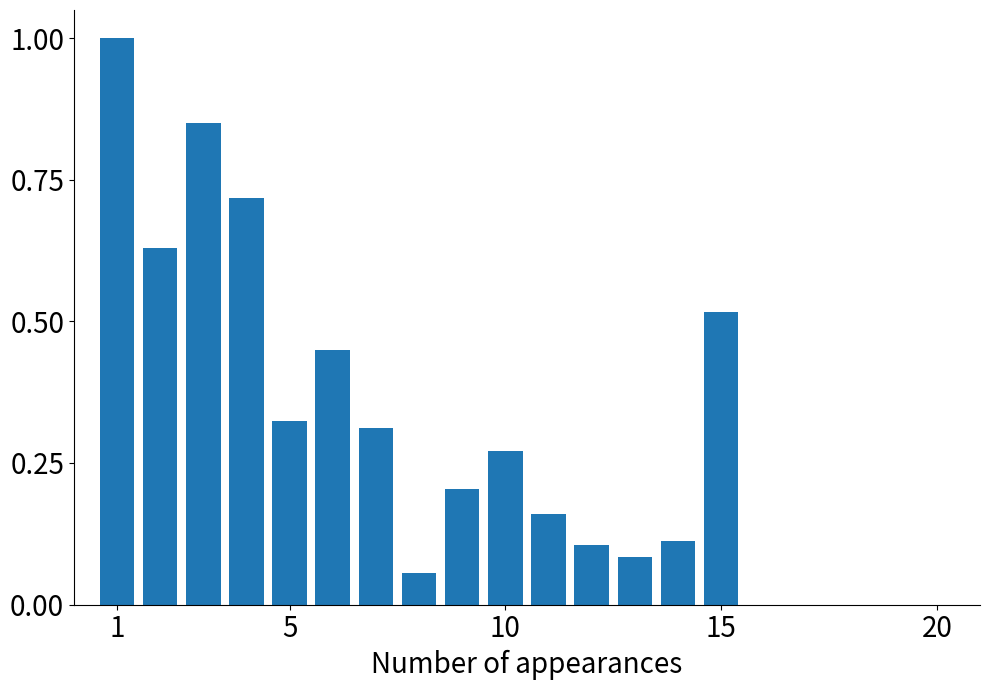

How many bars are there in total?

15